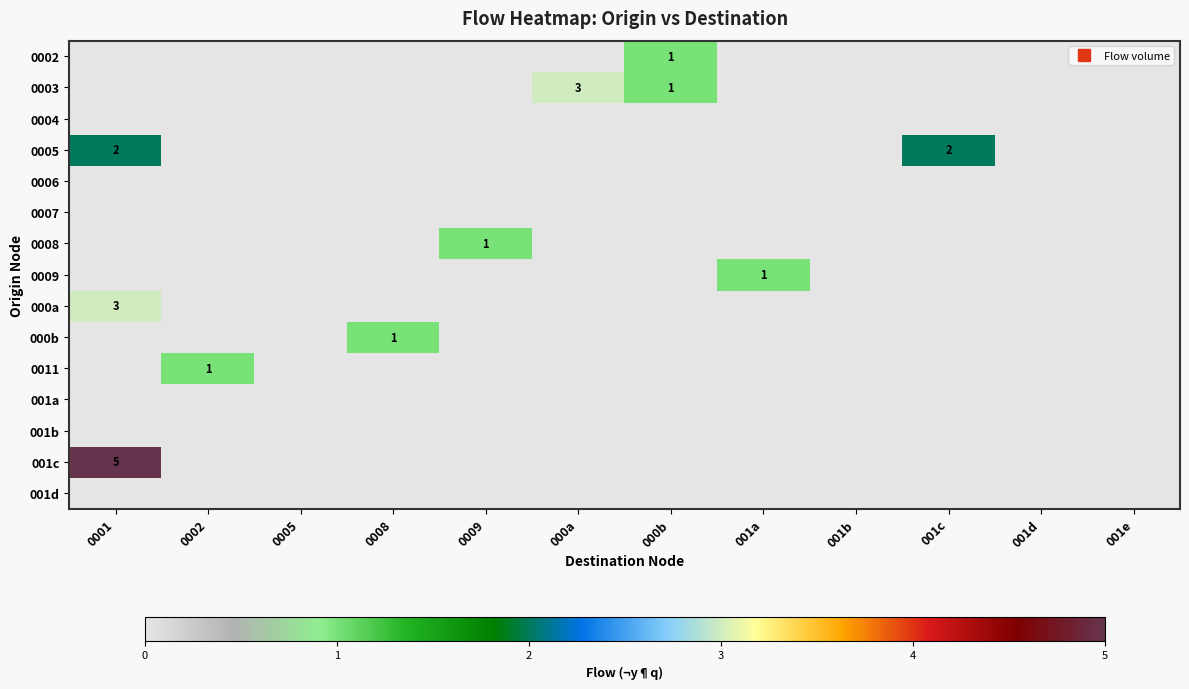

Between 0002 and 001e, which series saw the biggest shift?

0011